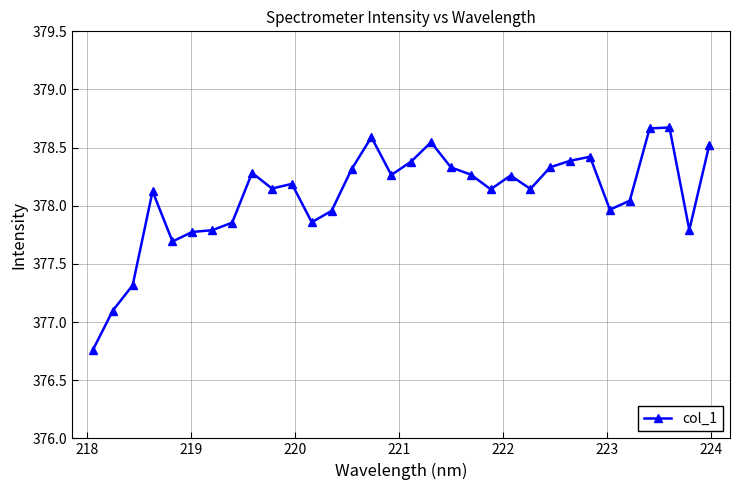

What is the value of the 7th point from the left?

377.8